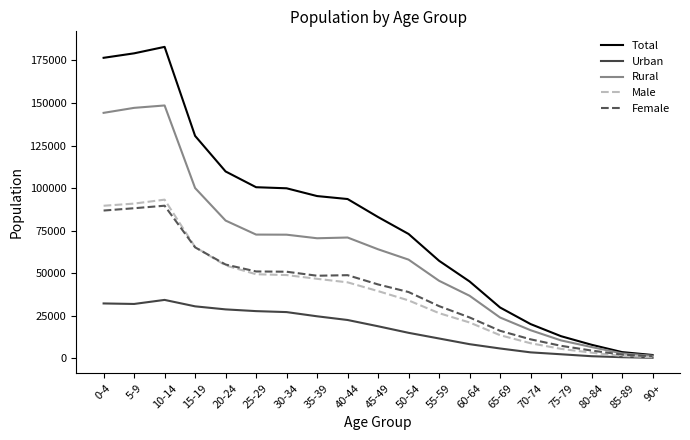

Which series has the largest total across all categories?

Total